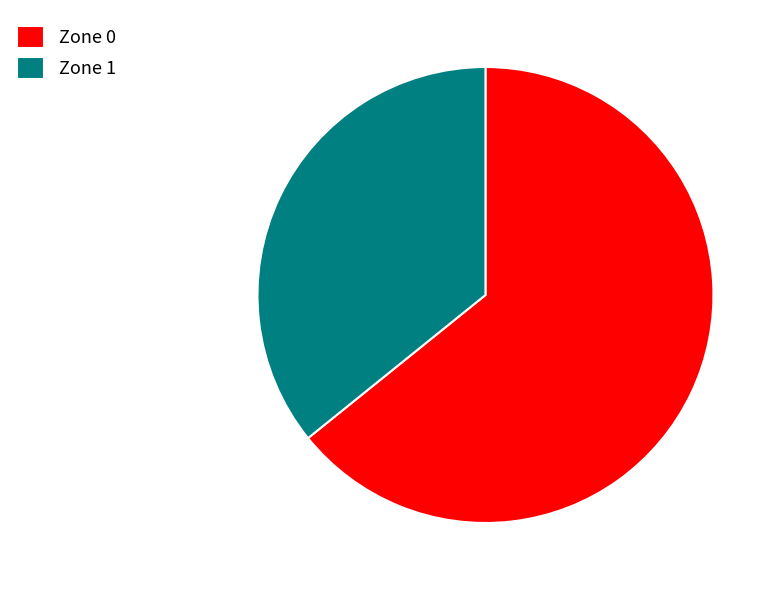

Which category has the biggest portion of the pie?

Zone 0